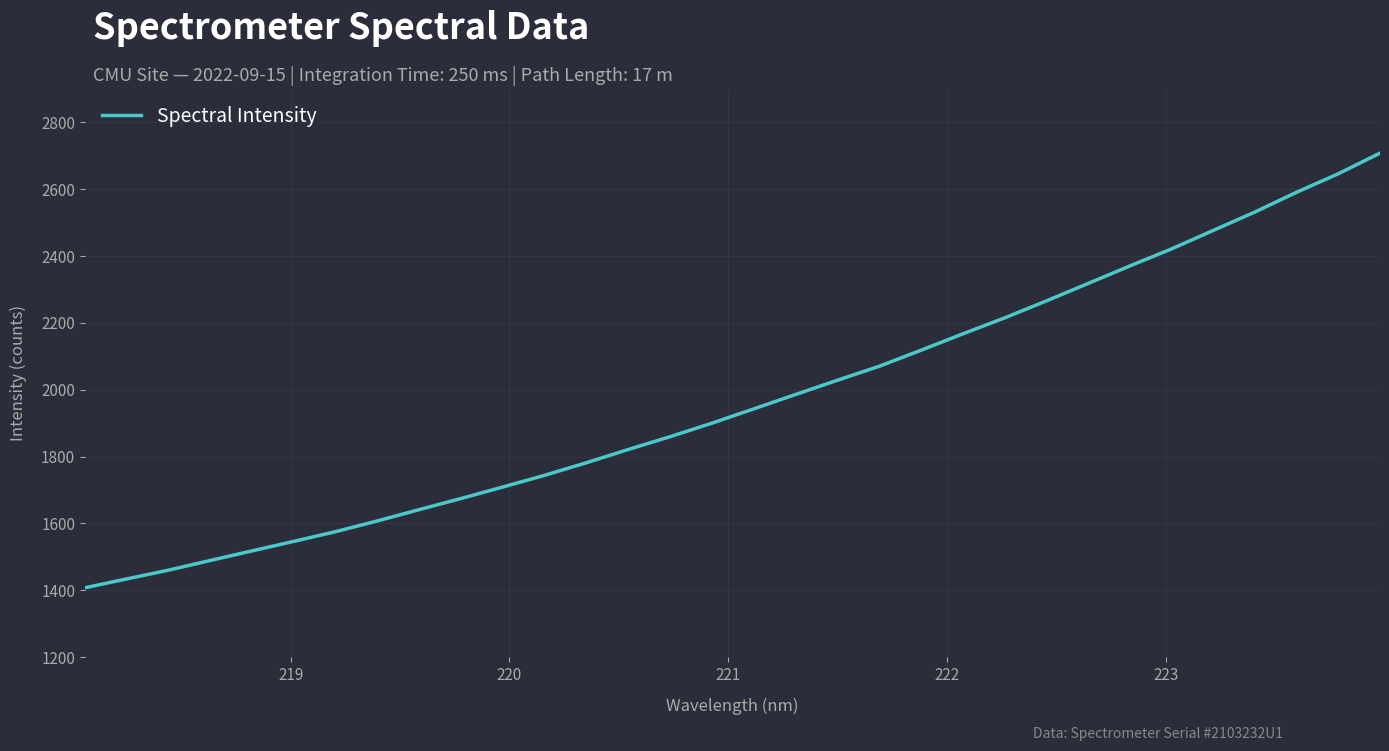

What is the greatest value displayed?

2708.2